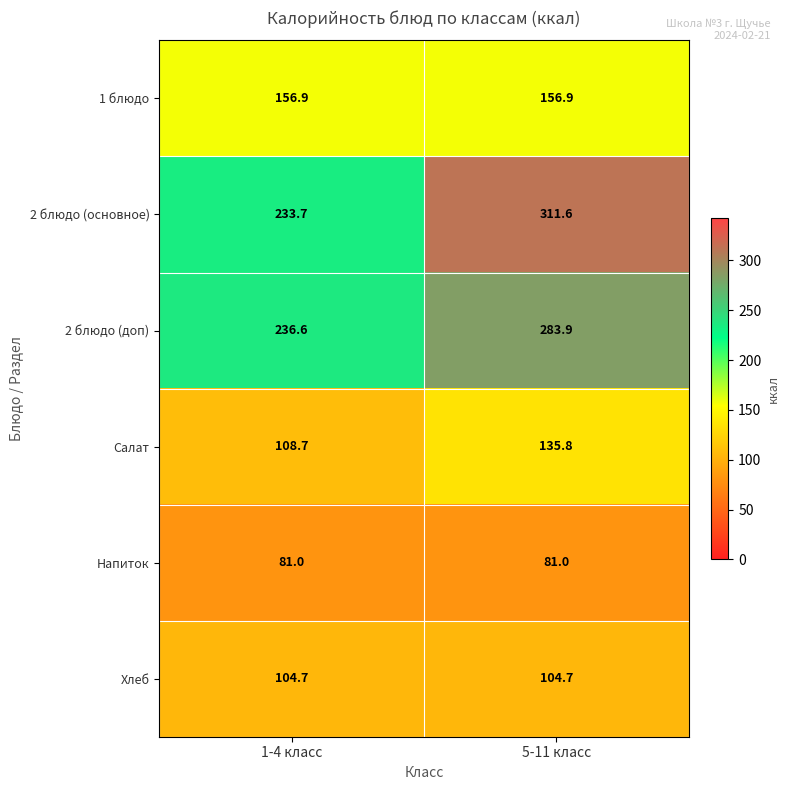

The value of Хлеб at 5-11 класс is 24.5. True or false?

False